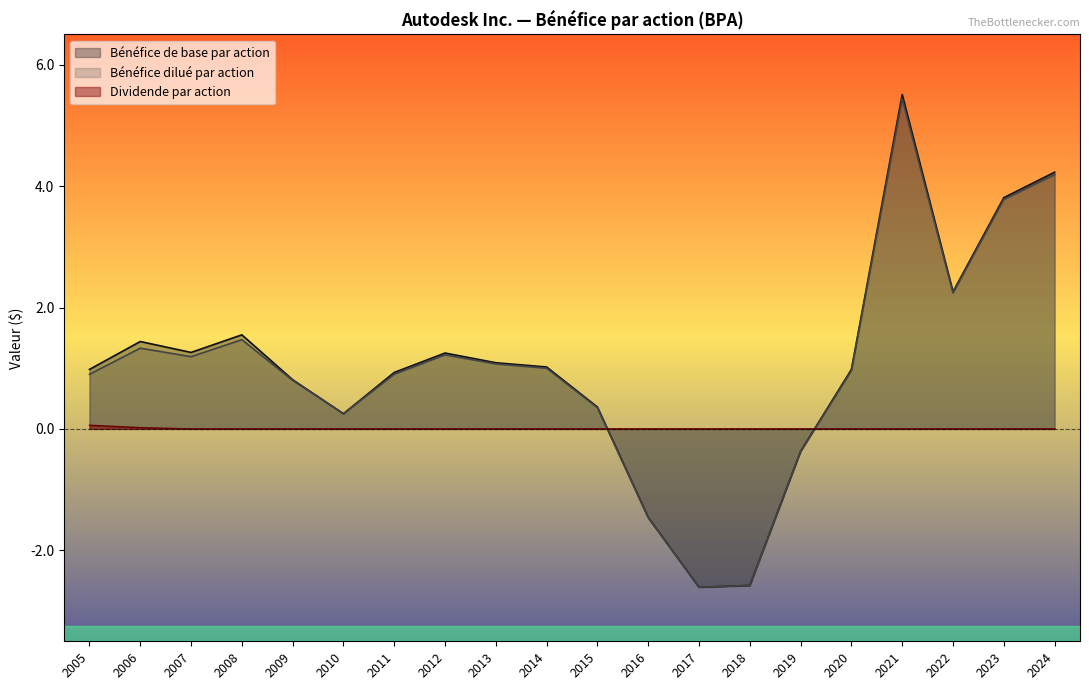

At which category does the chart reach its peak across all series?

2021